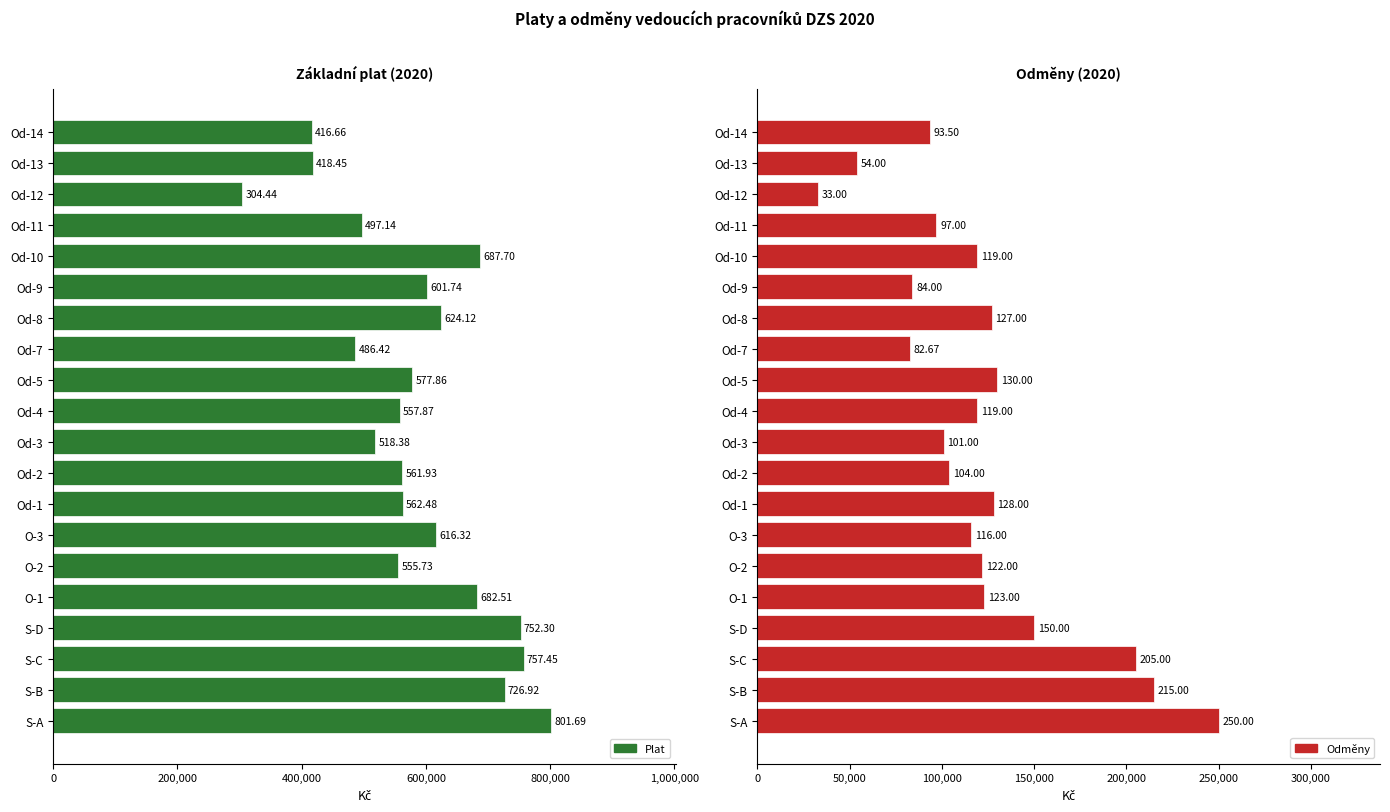

Which series has the widest spread of values?

Plat (základní)